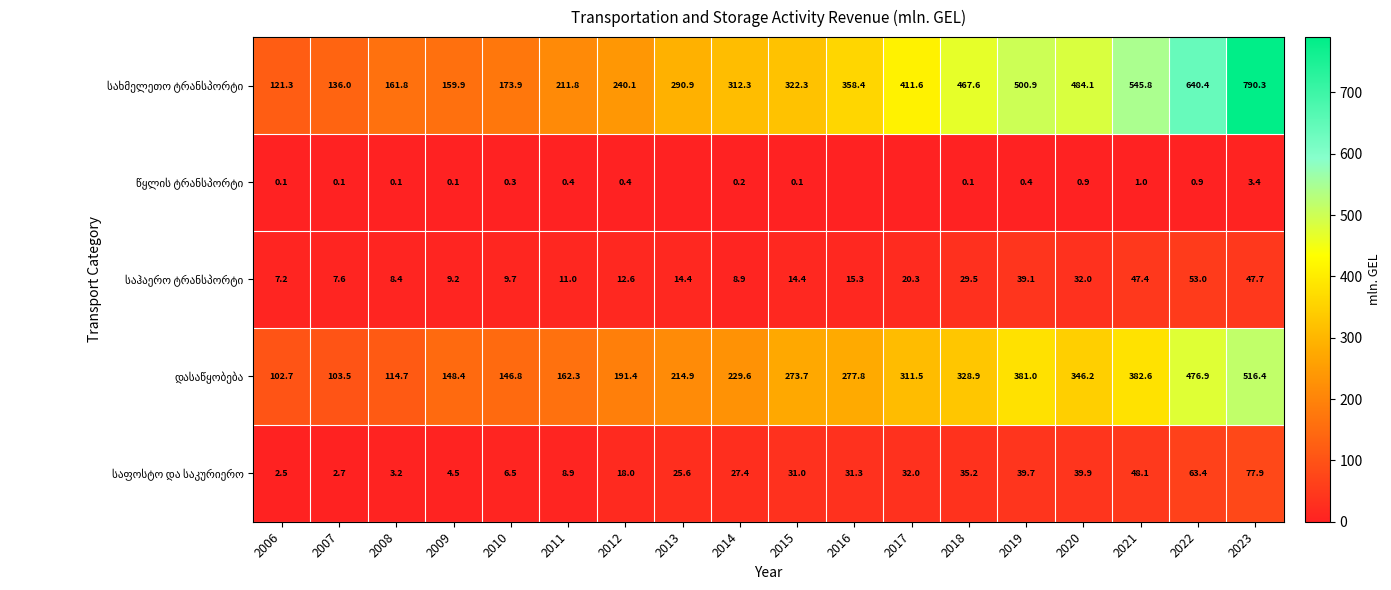

What is the spread (max minus min) of values at 2014?

312.1